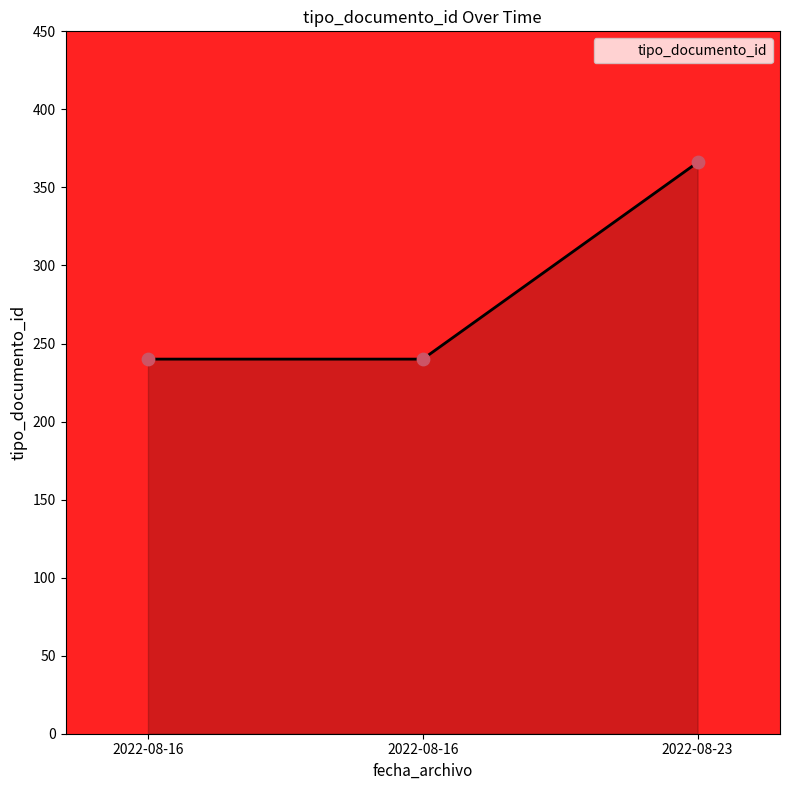

Count the number of data series in this chart.

1